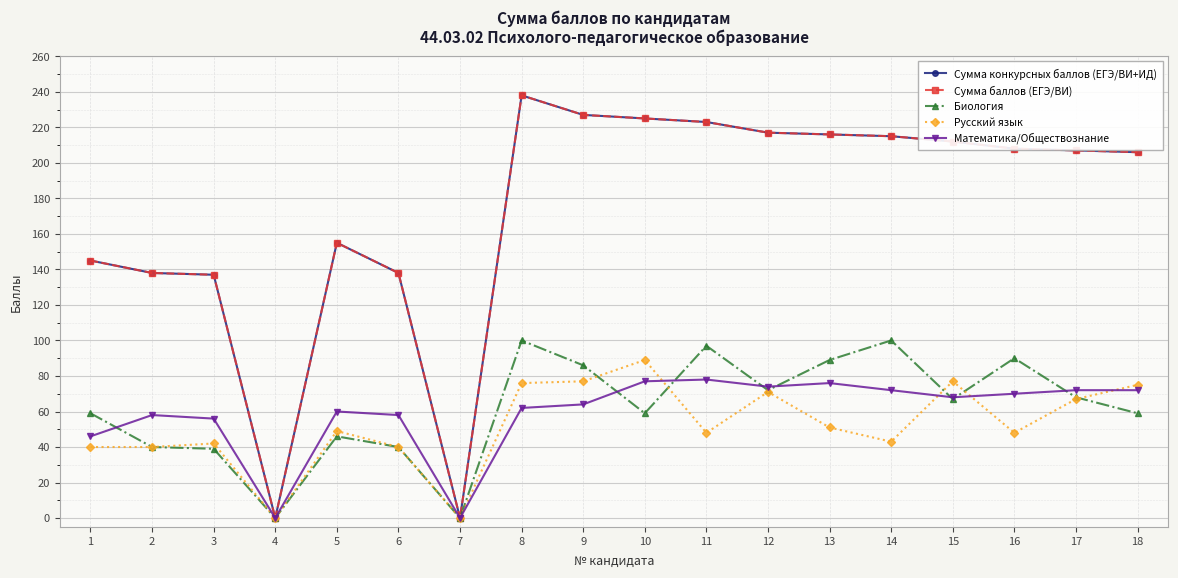

Does the chart have visible grid lines?

Yes